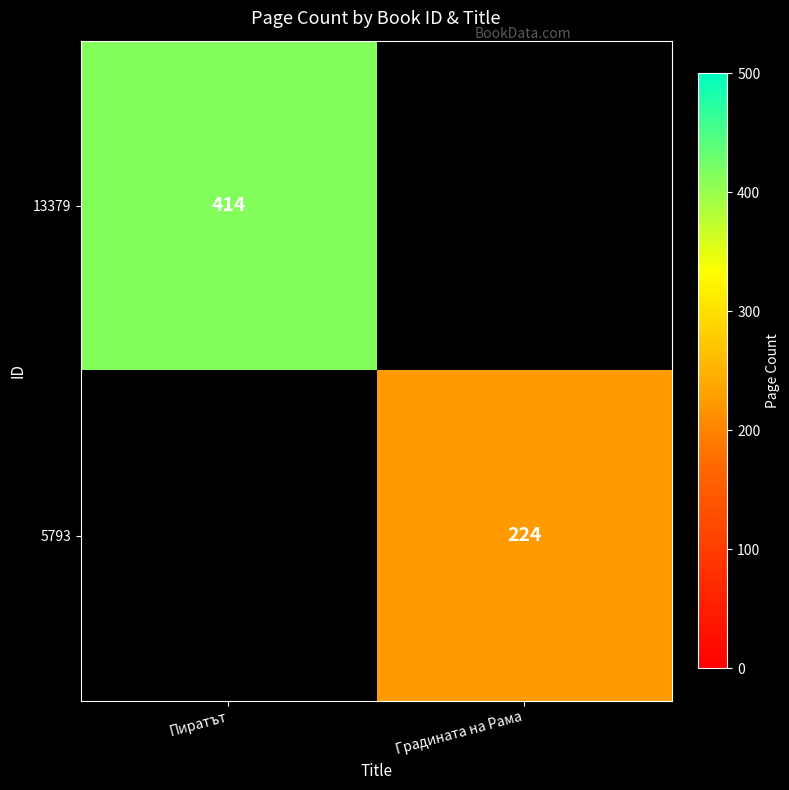

The value of 13379 at Пиратът is 239.2. True or false?

False